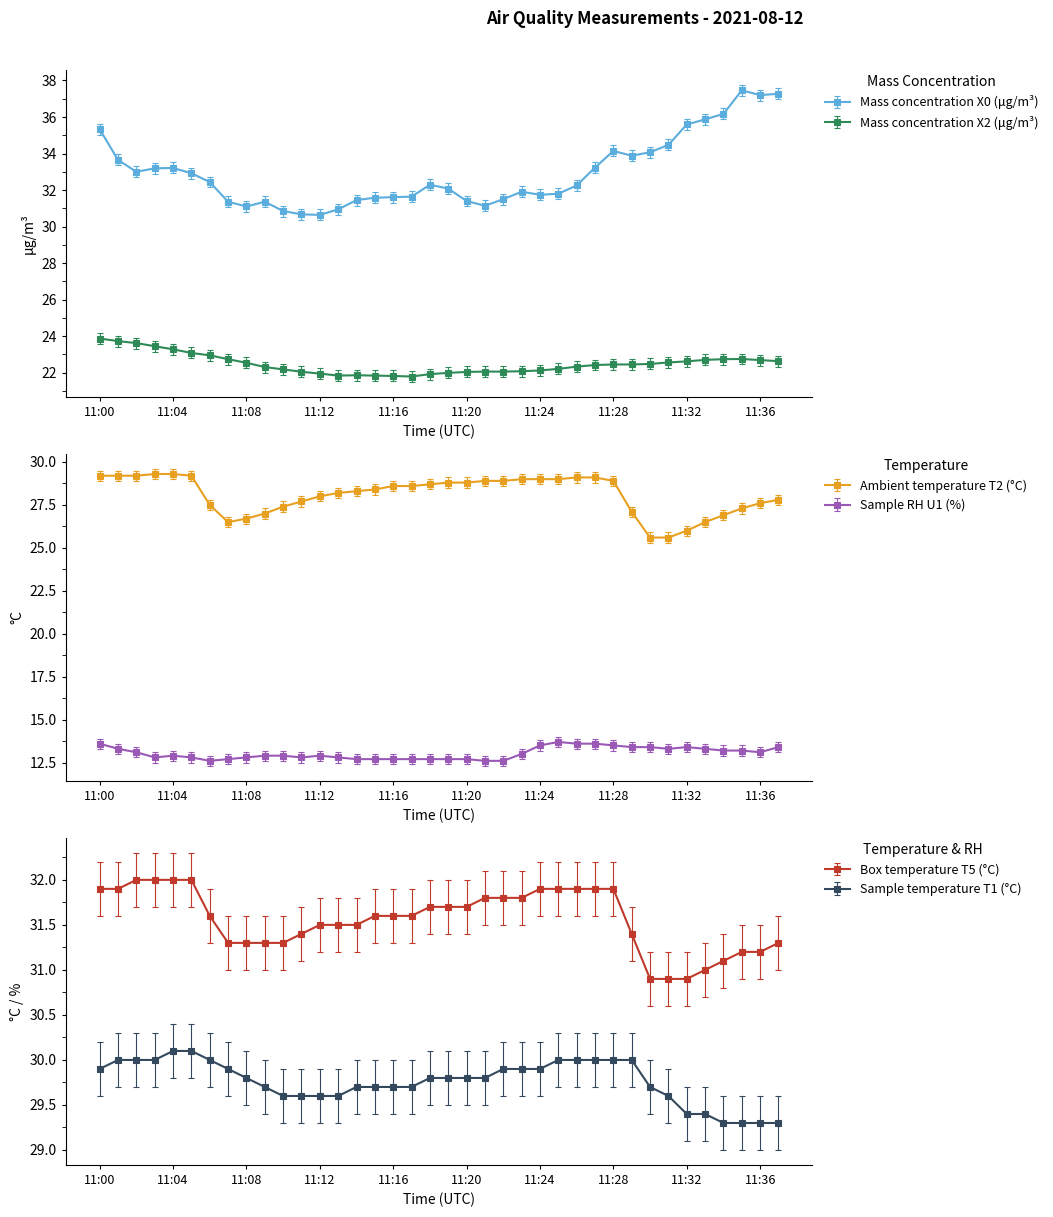

True or false: Box temperature T5 (°C) and Sample RH U1 (%) intersect in this chart.

False